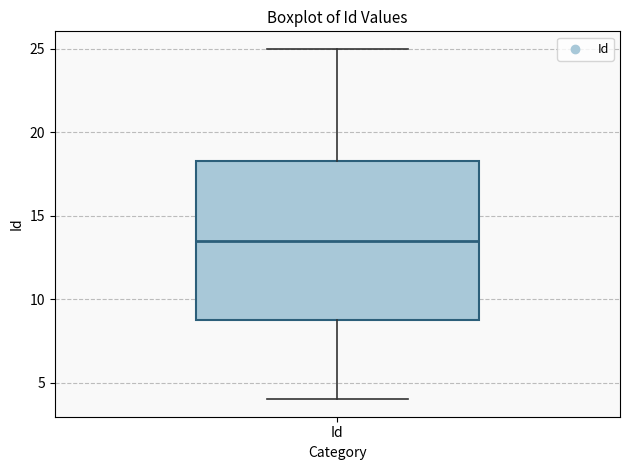

Transcribe this box plot: give where the median line is, the range the box spans, and where the two whiskers end, as read against the y-axis. The values are not printed on the chart, so give them approximately, as read against the axis.

median 13.5, box 9.0 to 18.5, whiskers 4.0 to 25.0